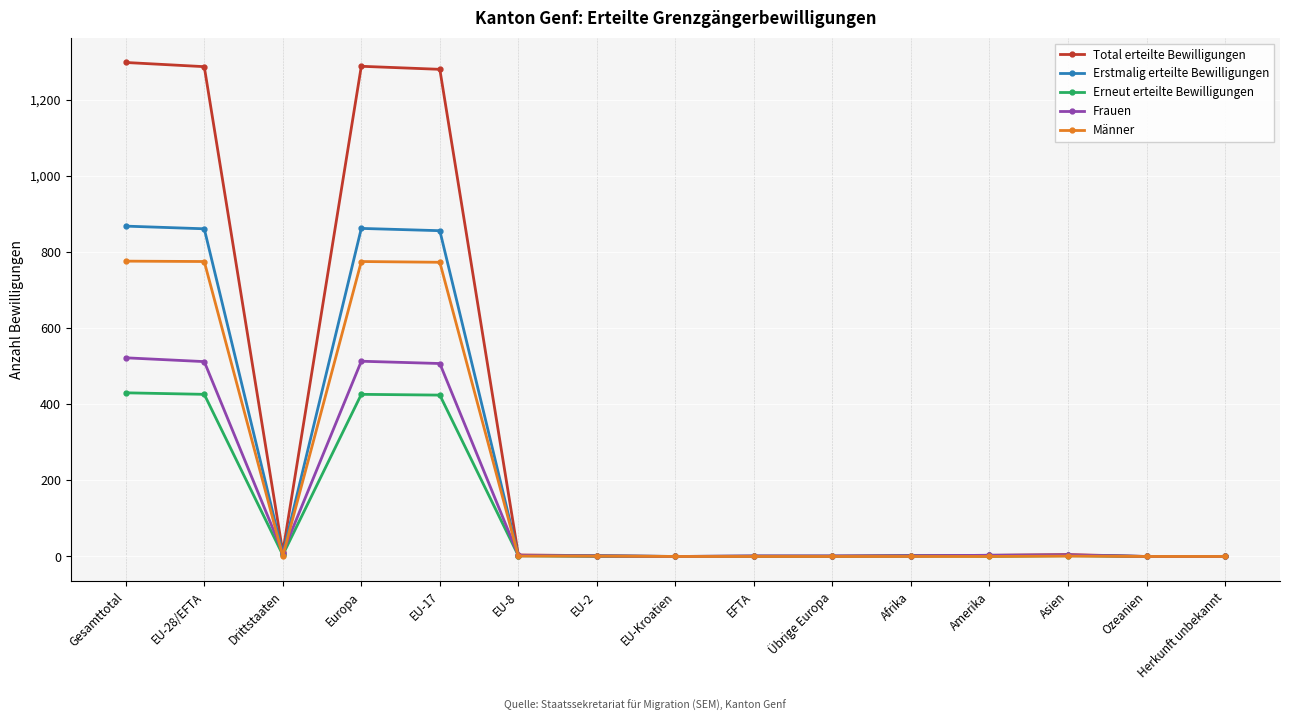

Is this an area chart (filled region under the line)?

No